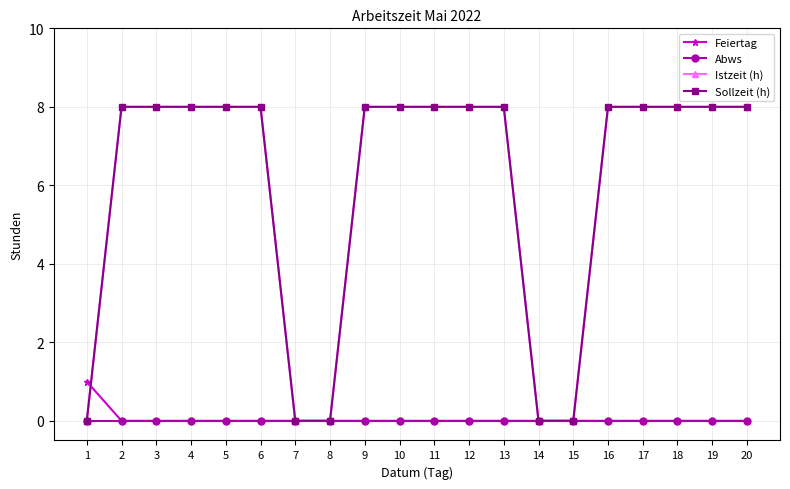

True or false: Sollzeit (h) and Abws intersect in this chart.

False